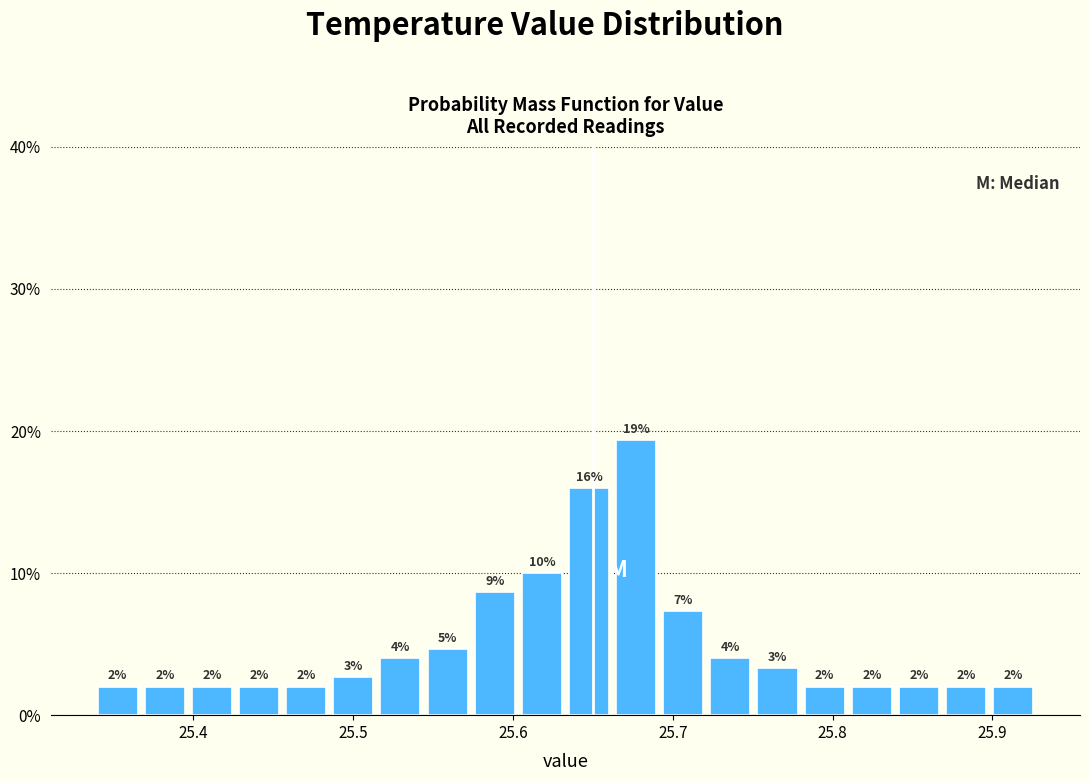

Read against the x-axis, roughly where is the centre of the tallest bar?

25.68